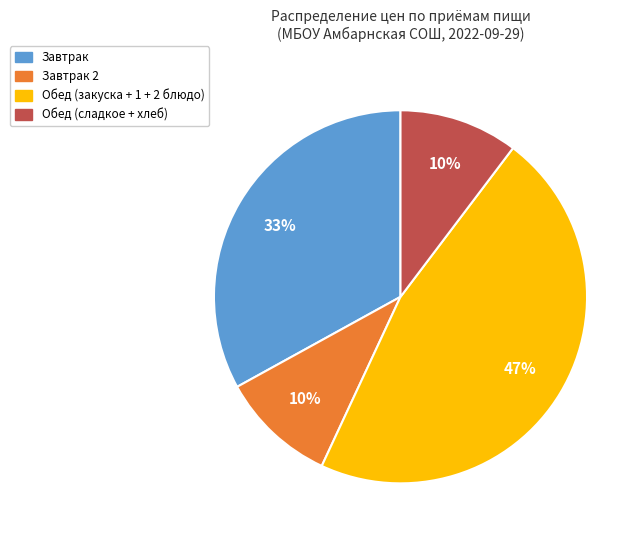

To the nearest percent, what portion does Обед (закуска + 1 + 2 блюдо) represent?

47%